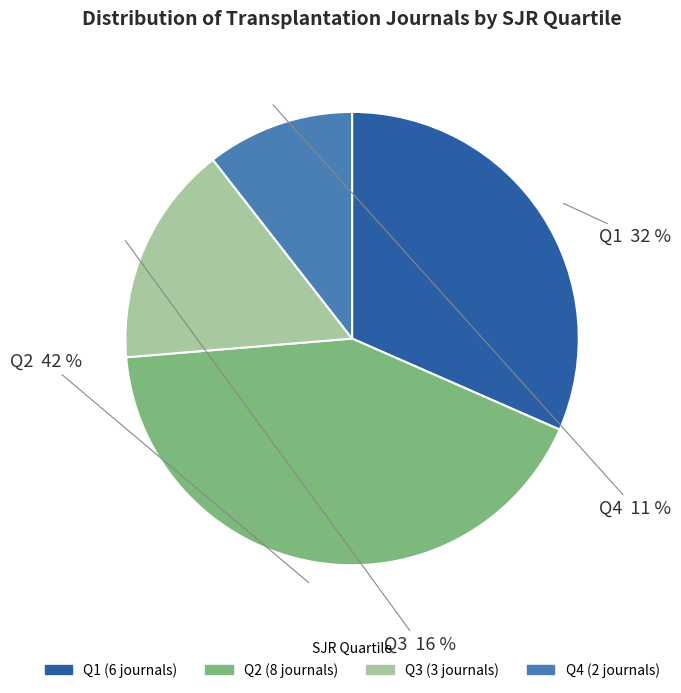

Which has a higher value, Q3 or Q1?

Q1